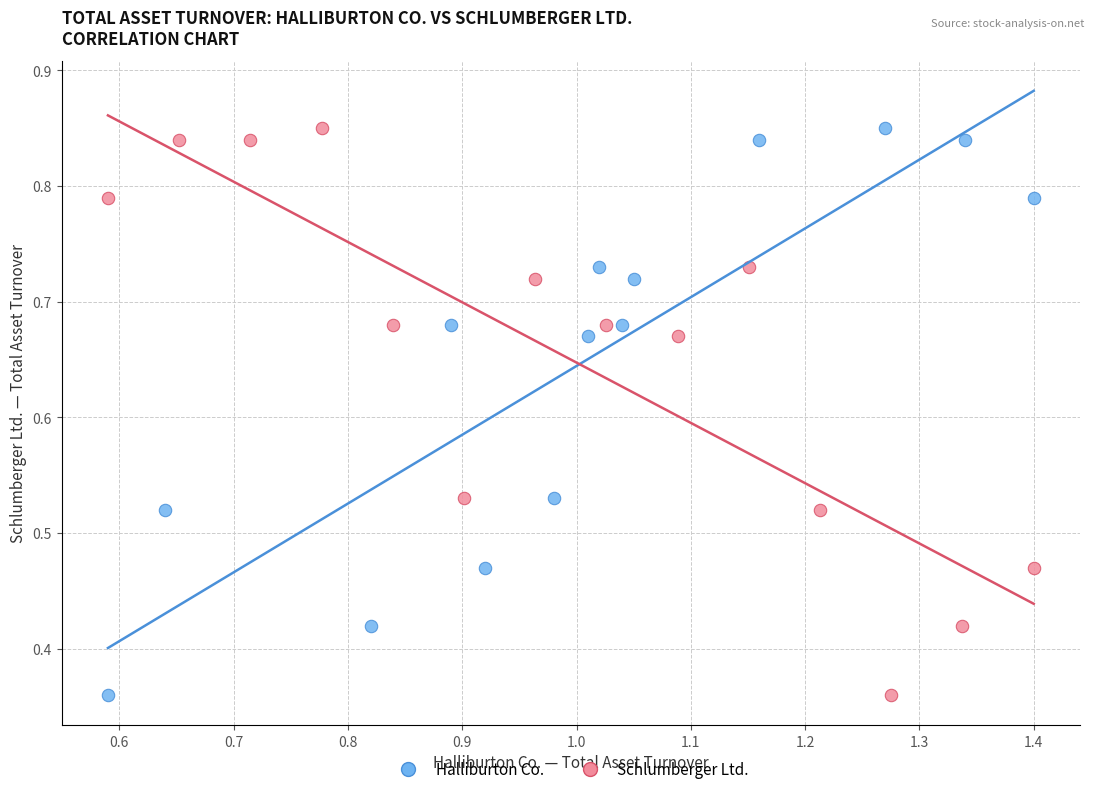

What are all the series names shown in the legend?

Halliburton Co., Schlumberger Ltd.